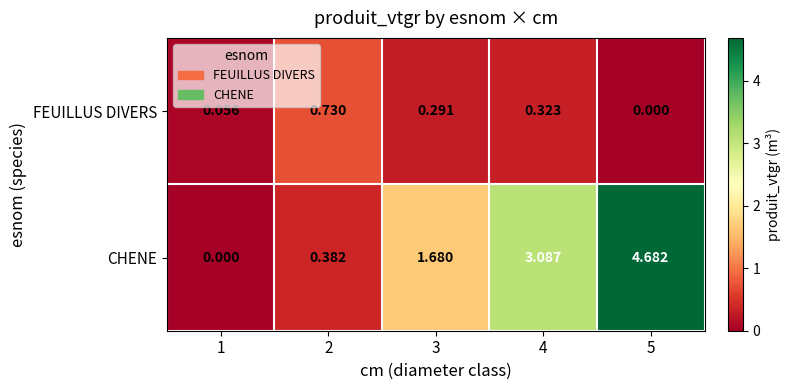

Which series changed the most between 2 and 5?

CHENE